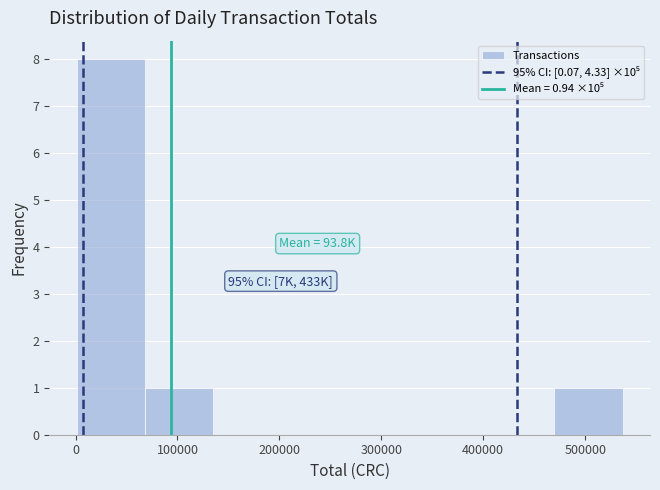

Which range on the x-axis has the tallest bar?

0 to 70000